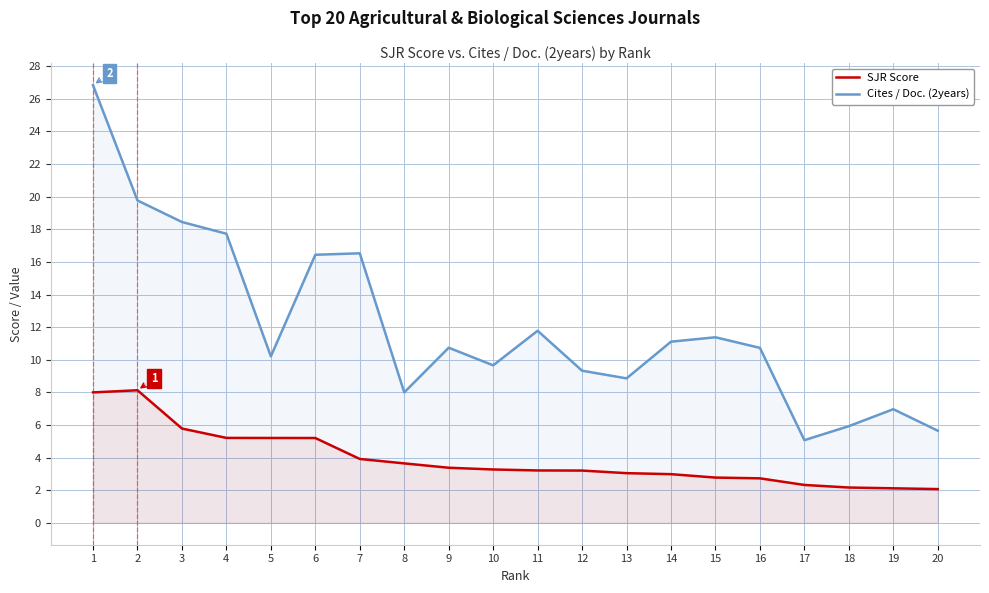

How many interior local peaks does the SJR Score series have?

1